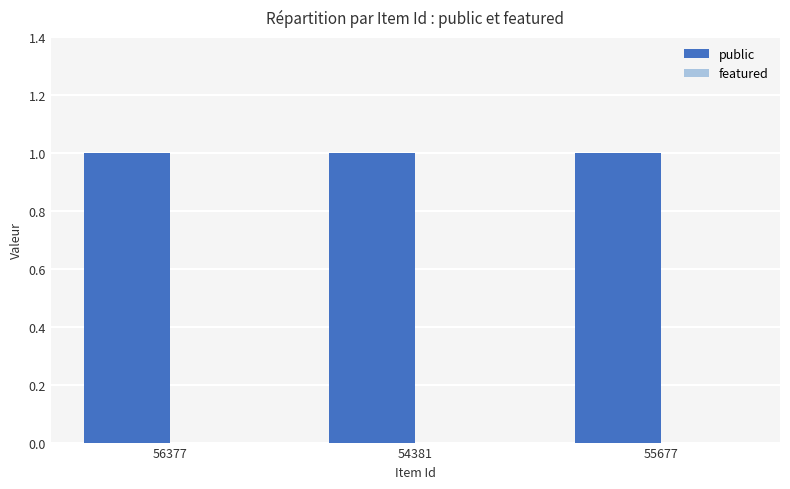

At how many categories does at least one series exceed 0?

3